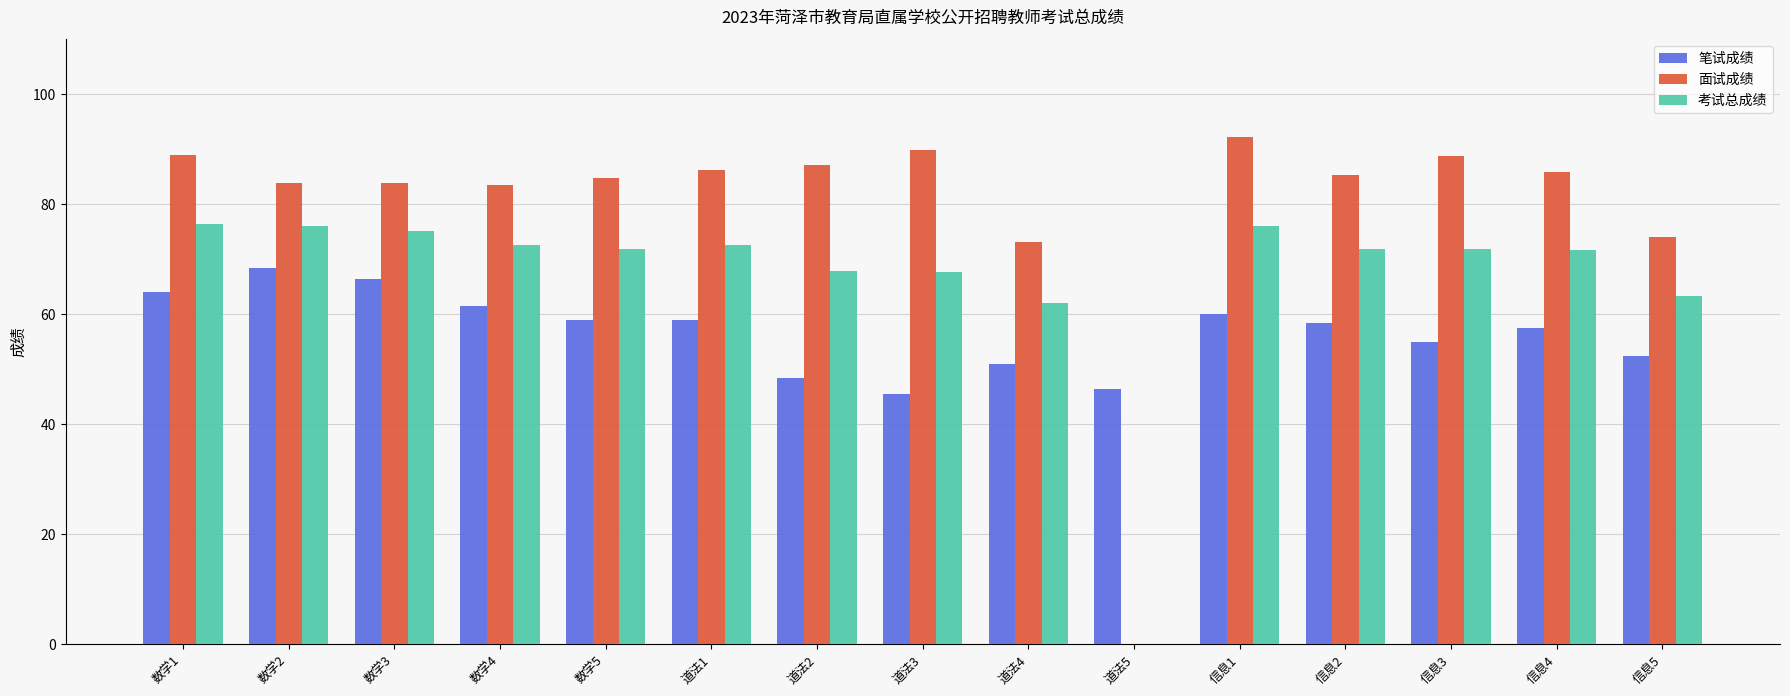

Which series changed the most between 数学3 and 道法4?

笔试成绩